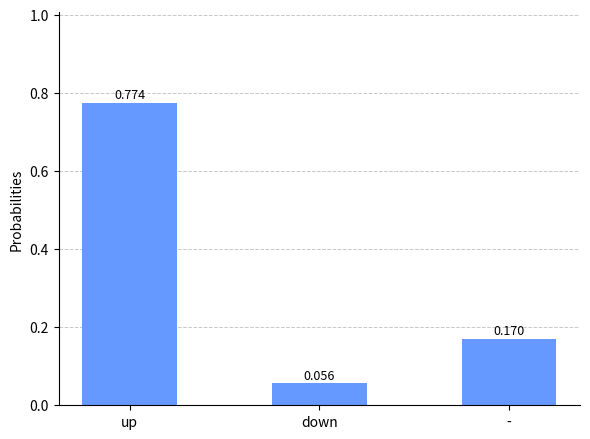

Which has a higher value, - or down?

-